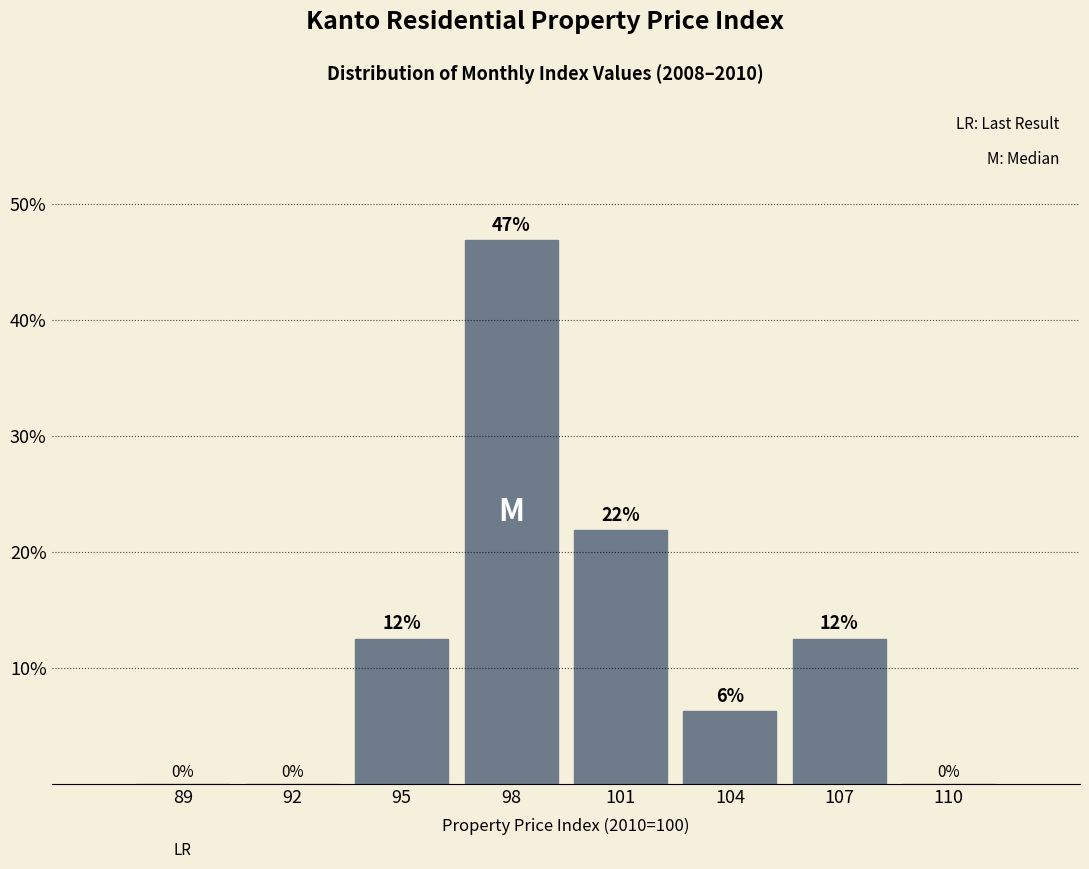

Which category has the highest value across all series?

98